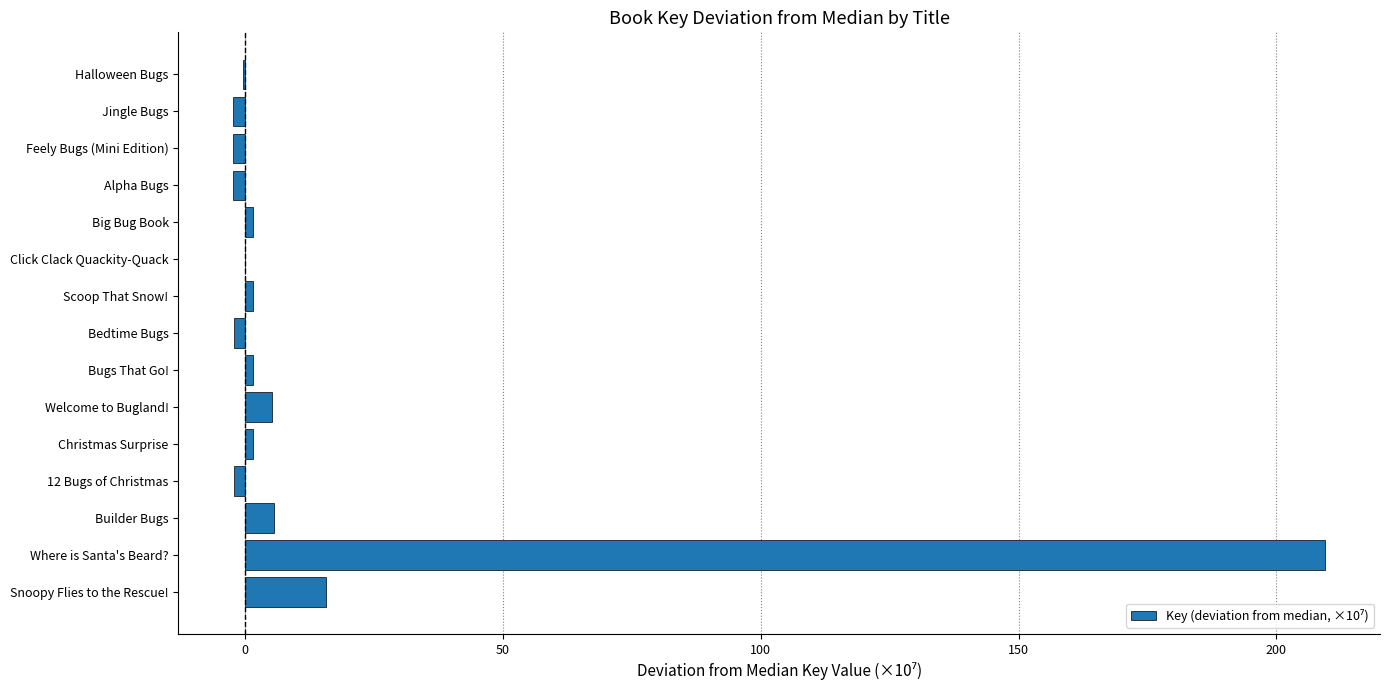

Read the value at Welcome to Bugland!.

5.3